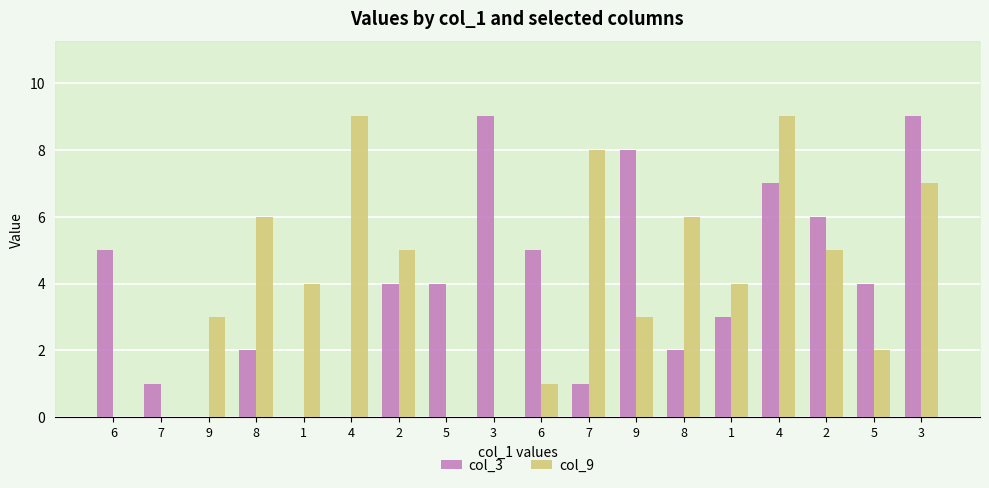

Where does the col_3 series first go above 4?

6